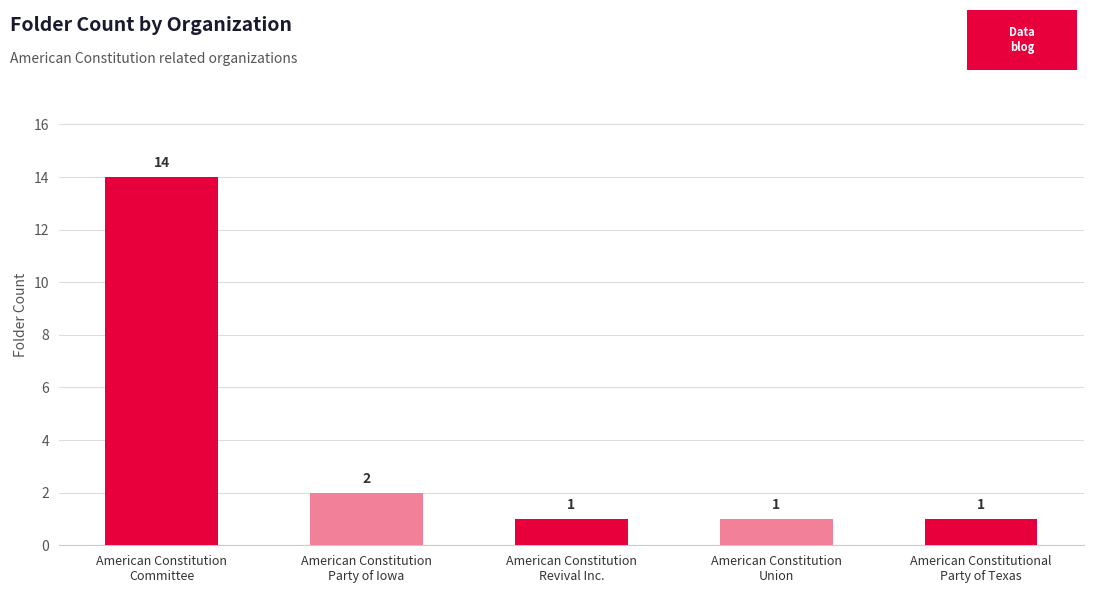

How many bars are there in total?

5